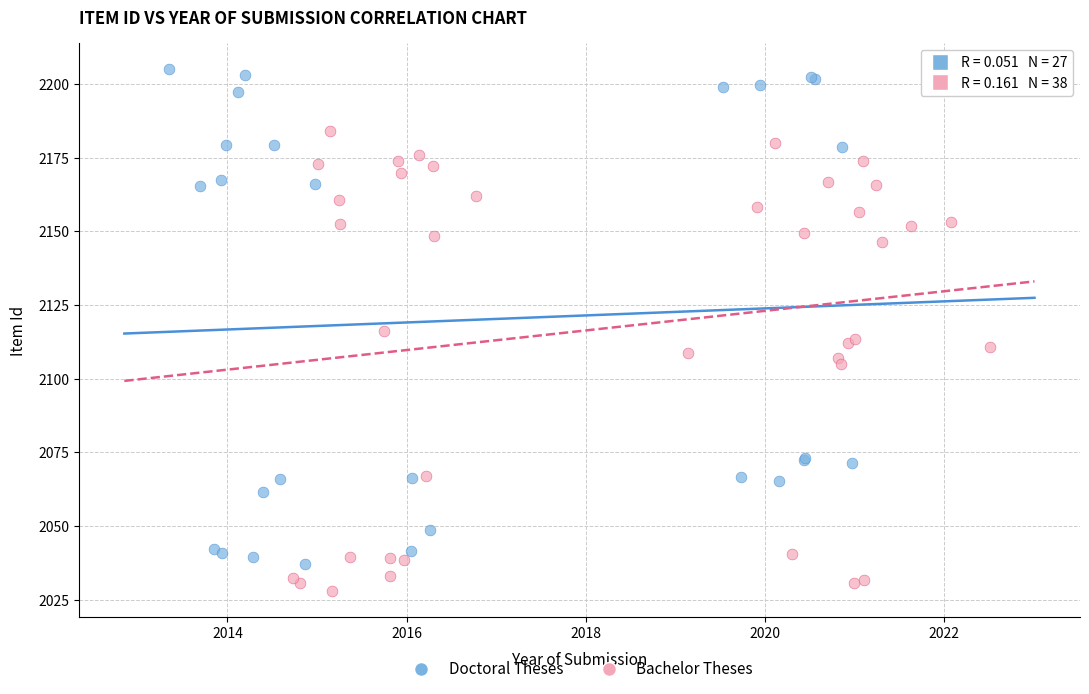

Which series reaches the maximum Y coordinate?

Doctoral Theses